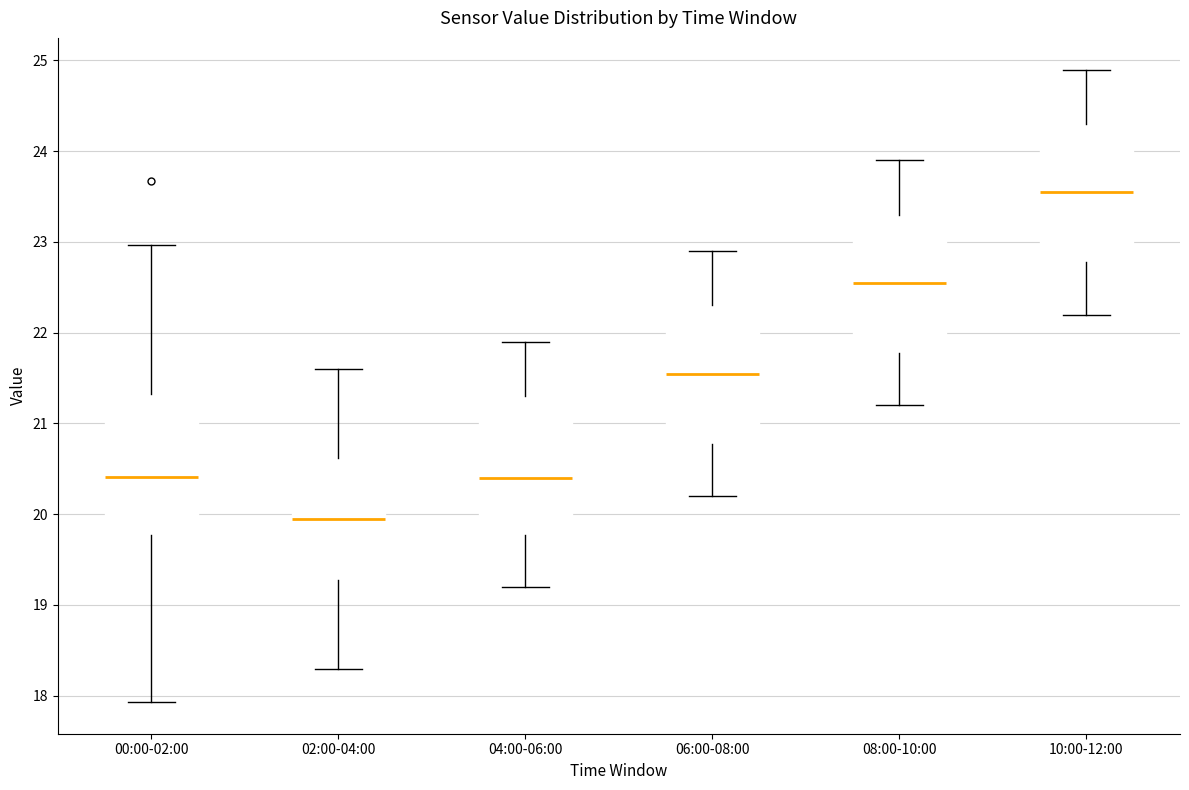

Reading left to right, transcribe this box plot: for each box, give where its median line is, the range the box spans, and where its two whiskers end, as read against the y-axis. The values are not printed on the chart, so give them approximately, as read against the axis.

00:00-02:00: median 20.4, box 19.8 to 21.3, whiskers 17.9 to 23.0
02:00-04:00: median 20.0, box 19.3 to 20.6, whiskers 18.3 to 21.6
04:00-06:00: median 20.4, box 19.8 to 21.3, whiskers 19.2 to 21.9
06:00-08:00: median 21.6, box 20.8 to 22.3, whiskers 20.2 to 22.9
08:00-10:00: median 22.6, box 21.8 to 23.3, whiskers 21.2 to 23.9
10:00-12:00: median 23.6, box 22.8 to 24.3, whiskers 22.2 to 24.9